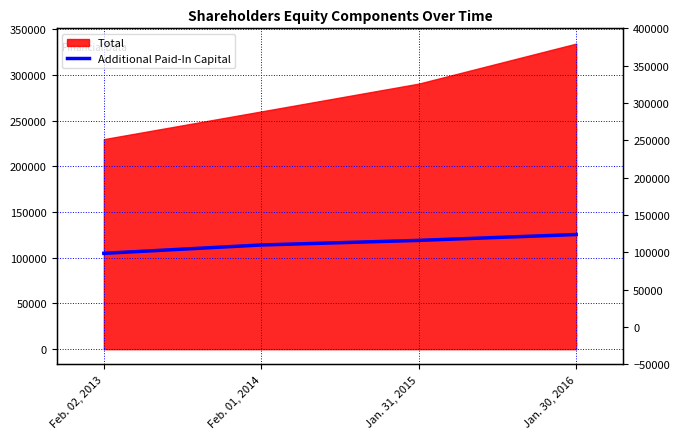

The chart shows a value of 210615 at Jan. 30, 2016. True or false?

False